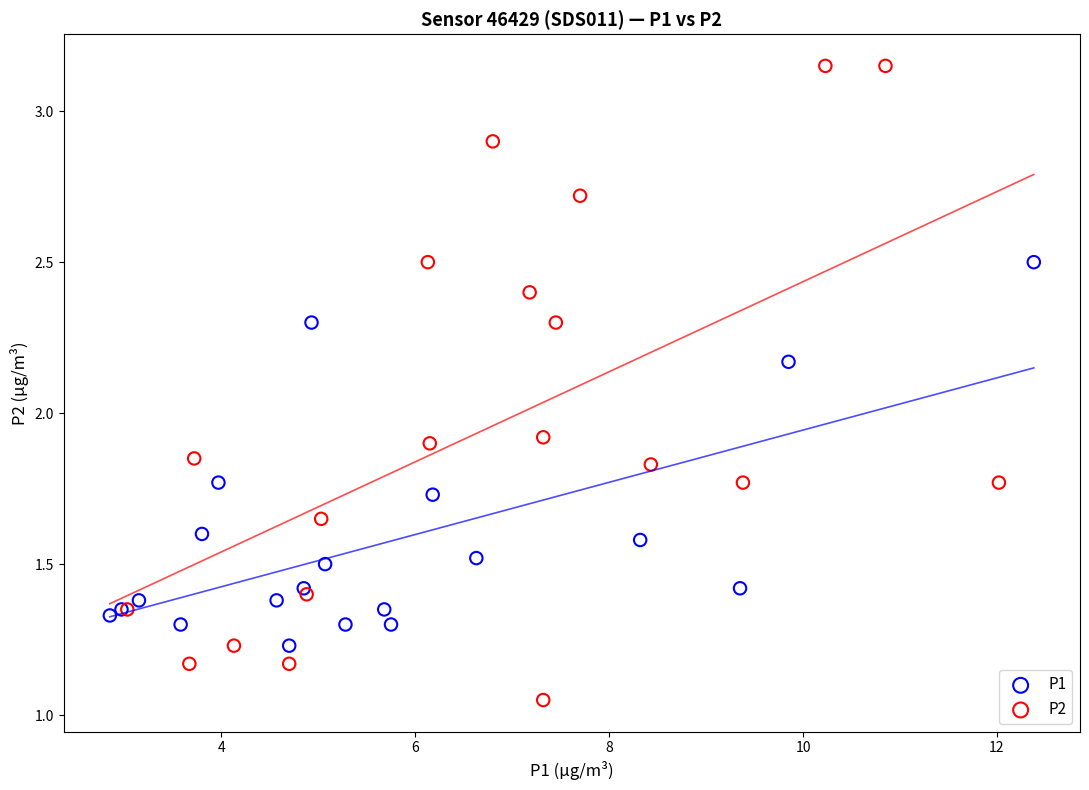

Which series reaches the maximum Y coordinate?

P2